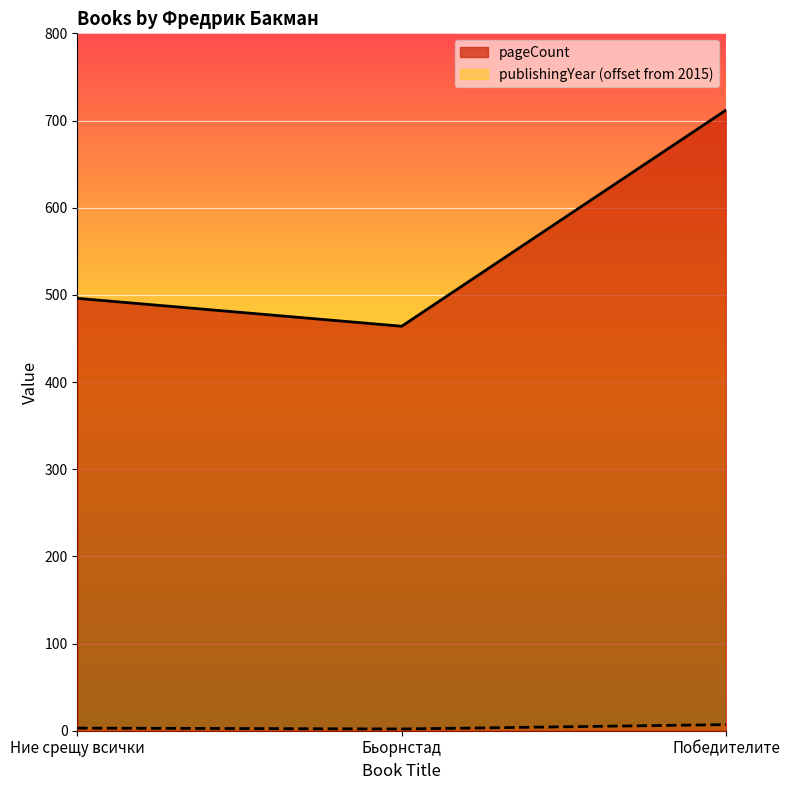

Reading right to left, transcribe all the data shown in this chart.

pageCount: 712	464	496
publishingYear: 7	2	3